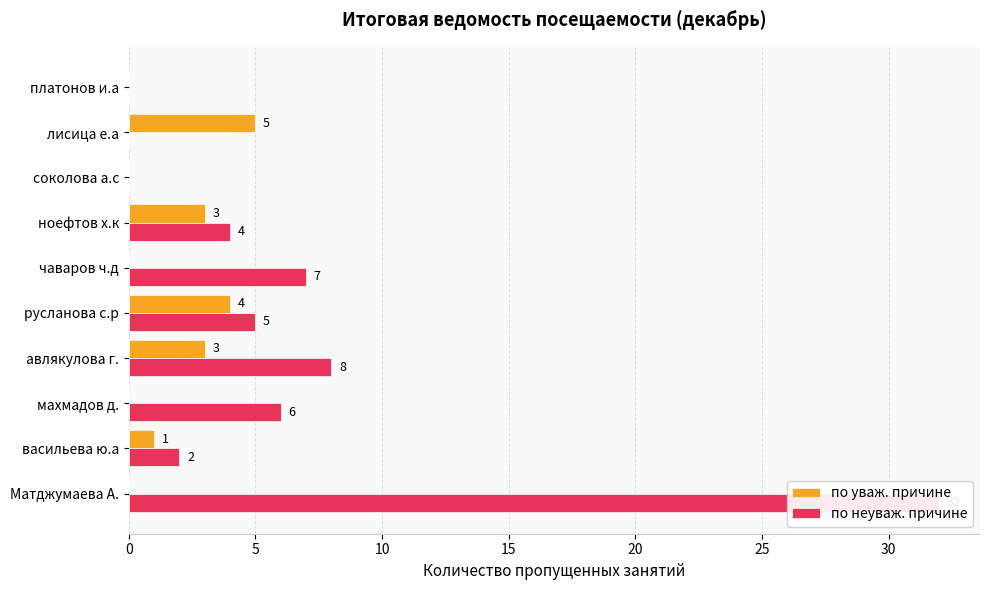

Is the value of по уваж. причине at соколова а.с greater than the value of по неуваж. причине at ноефтов х.к?

No